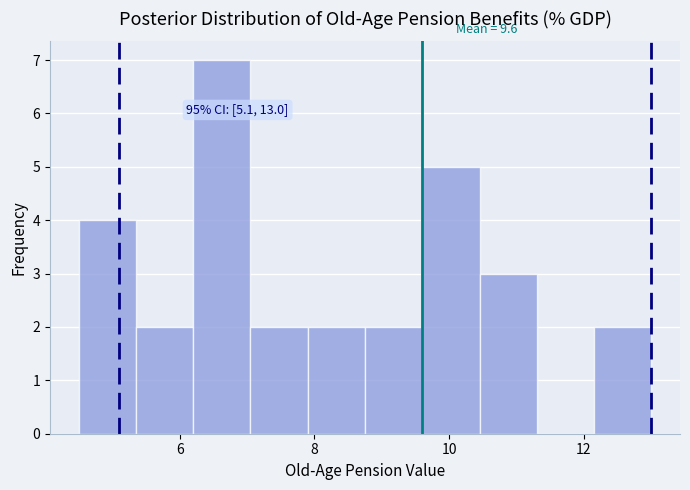

Over which range of the x-axis is the bar tallest?

6.20 to 7.05